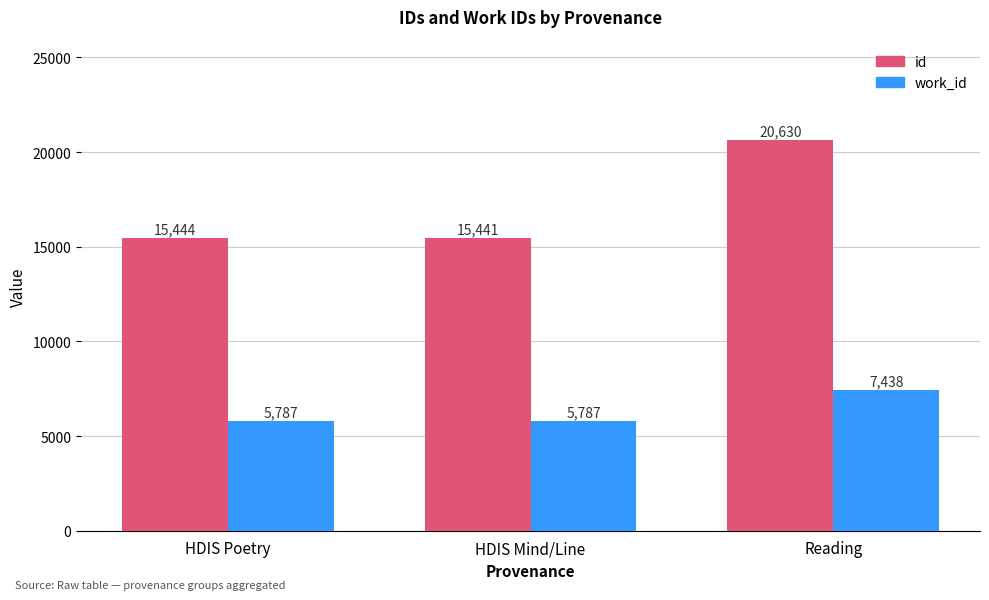

Which series has the largest range (max minus min)?

id